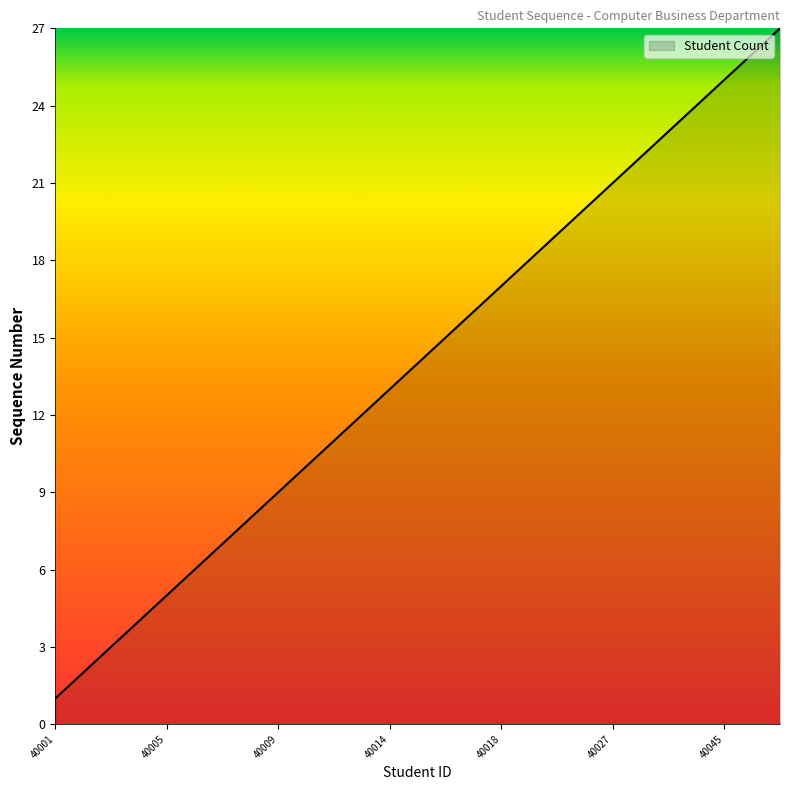

Reading left to right, transcribe all the data shown in this chart.

1	2	3	4	5	6	7	8	9	10	11	12	13	14	15	16	17	18	19	20	21	22	23	24	25	26	27